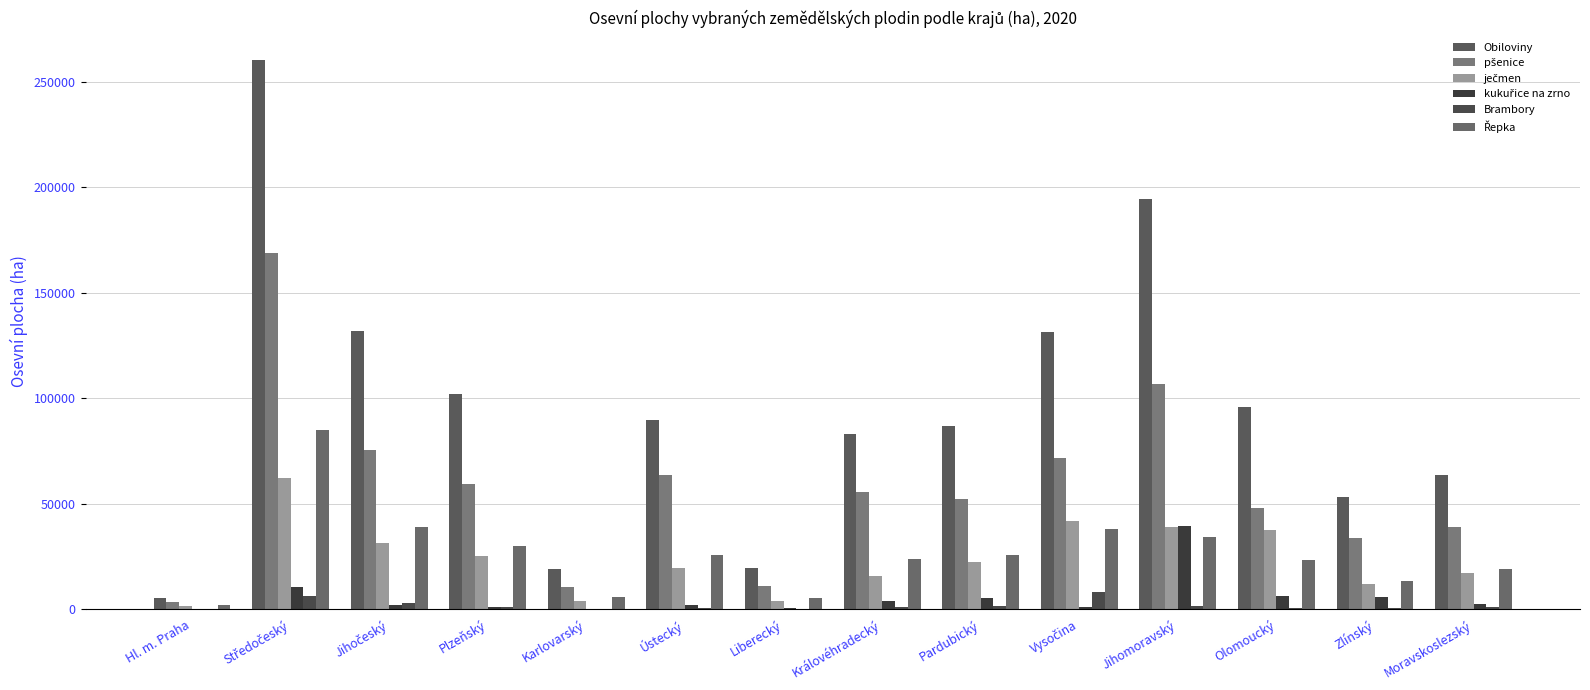

Reading right to left, what are all the values shown in this chart?

Obiloviny: Moravskoslezský=63598.9	Zlínský=53307.0	Olomoucký=95990.2	Jihomoravský=194457.9	Vysočina=131341.1	Pardubický=86826.1	Královéhradecký=83234.0	Liberecký=19341.5	Ústecký=89895.0	Karlovarský=18832.8	Plzeňský=102030.6	Jihočeský=131896.2	Středočeský=260453.5	Hl. m. Praha=5084.8
pšenice: Moravskoslezský=39114.5	Zlínský=33580.4	Olomoucký=47877.9	Jihomoravský=106893.7	Vysočina=71793.3	Pardubický=52027.8	Královéhradecký=55359.2	Liberecký=10855.3	Ústecký=63639.3	Karlovarský=10382.3	Plzeňský=59122.2	Jihočeský=75531.7	Středočeský=169106.4	Hl. m. Praha=3299.4
ječmen: Moravskoslezský=16841.3	Zlínský=11906.8	Olomoucký=37516.4	Jihomoravský=39049.9	Vysočina=41834.9	Pardubický=22093.8	Královéhradecký=15654.2	Liberecký=3737.3	Ústecký=19491.8	Karlovarský=3954.5	Plzeňský=24899.7	Jihočeský=31304.8	Středočeský=62225.3	Hl. m. Praha=1400.4
kukuřice na zrno: Moravskoslezský=2396.5	Zlínský=5461.6	Olomoucký=5948.2	Jihomoravský=39223.7	Vysočina=920.5	Pardubický=5049.6	Královéhradecký=3686.7	Liberecký=374.8	Ústecký=1794.2	Karlovarský=82.7	Plzeňský=968.4	Jihočeský=2033.4	Středočeský=10581.1	Hl. m. Praha=122.2
Brambory: Moravskoslezský=781.7	Zlínský=247.5	Olomoucký=363.0	Jihomoravský=1478.4	Vysočina=8064.7	Pardubický=1194.5	Královéhradecký=763.3	Liberecký=139.5	Ústecký=616.6	Karlovarský=68.2	Plzeňský=1141.8	Jihočeský=3016.0	Středočeský=5993.0	Hl. m. Praha=8.8
Řepka: Moravskoslezský=18818.2	Zlínský=13055.0	Olomoucký=23087.5	Jihomoravský=34083.0	Vysočina=37983.7	Pardubický=25675.0	Královéhradecký=23816.4	Liberecký=5046.6	Ústecký=25509.5	Karlovarský=5484.3	Plzeňský=30115.2	Jihočeský=38863.6	Středočeský=84829.5	Hl. m. Praha=1846.1